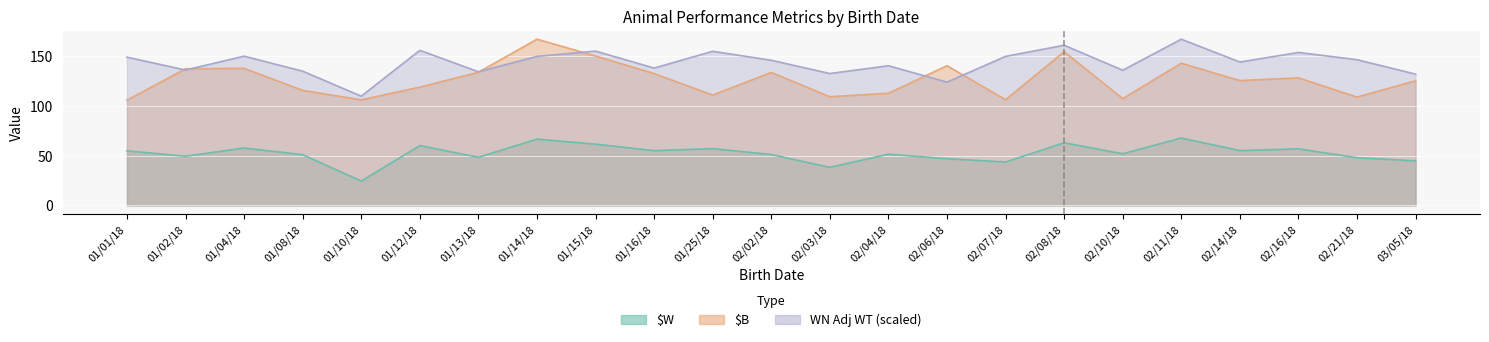

Between 01/13/18 and 02/16/18, which is larger?

02/16/18